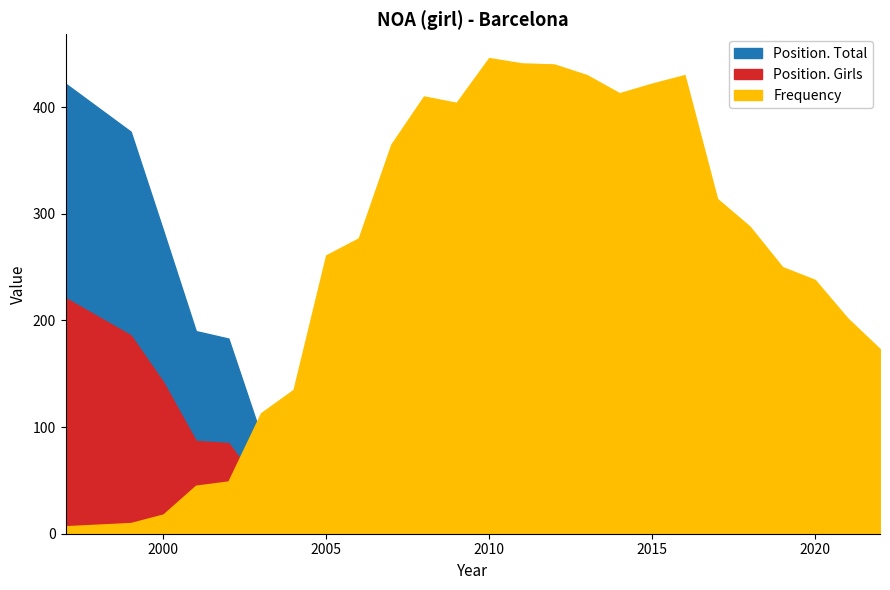

Reading left to right, list all the values displayed in this chart.

Position. Total: 422	377	284	190	183	92	82	52	50	32	24	24	23	18	17	16	17	13	8	21	21	23	23	30	38
Position. Girls: 221	186	142	87	85	44	38	23	22	14	11	12	11	9	8	9	9	7	5	9	9	11	10	13	17
Frequency: 7	10	18	45	49	113	135	261	277	365	410	404	446	441	440	430	413	422	430	314	288	250	238	202	173